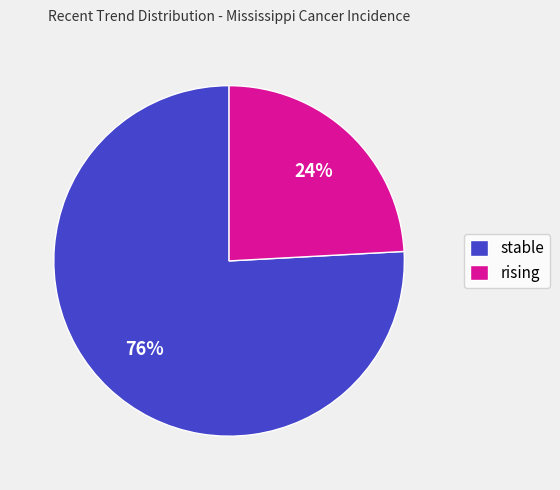

What is the ratio of the value at rising to the value at stable?

0.3